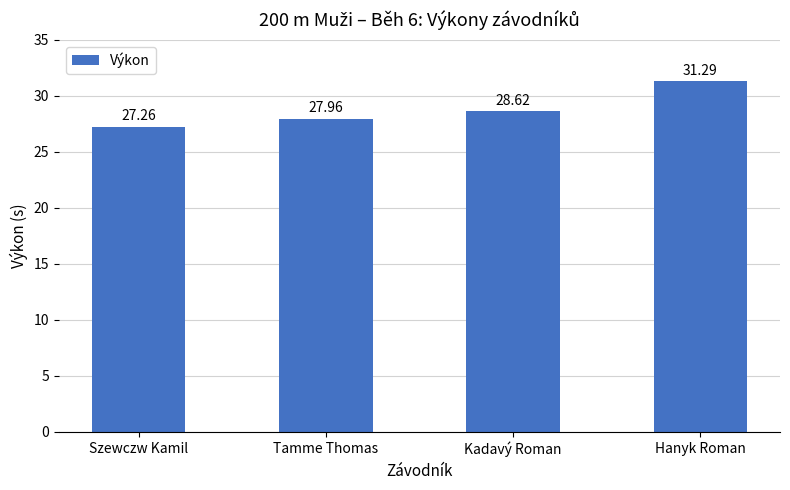

Rank the categories by value from highest to lowest.

Hanyk Roman, Kadavý Roman, Tamme Thomas, Szewczw Kamil